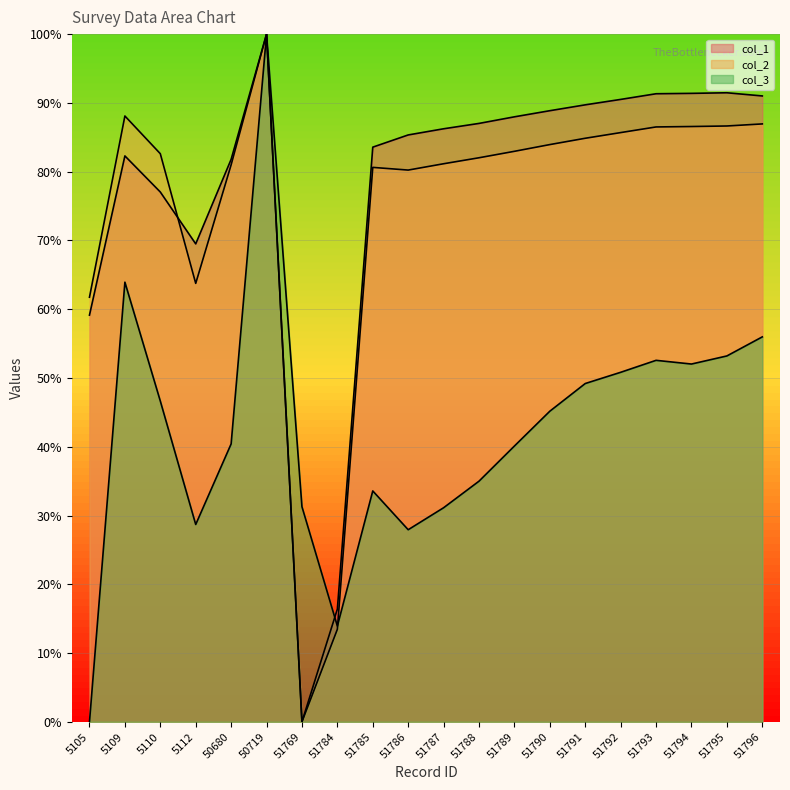

How many positive values does the col_3 series have?

19